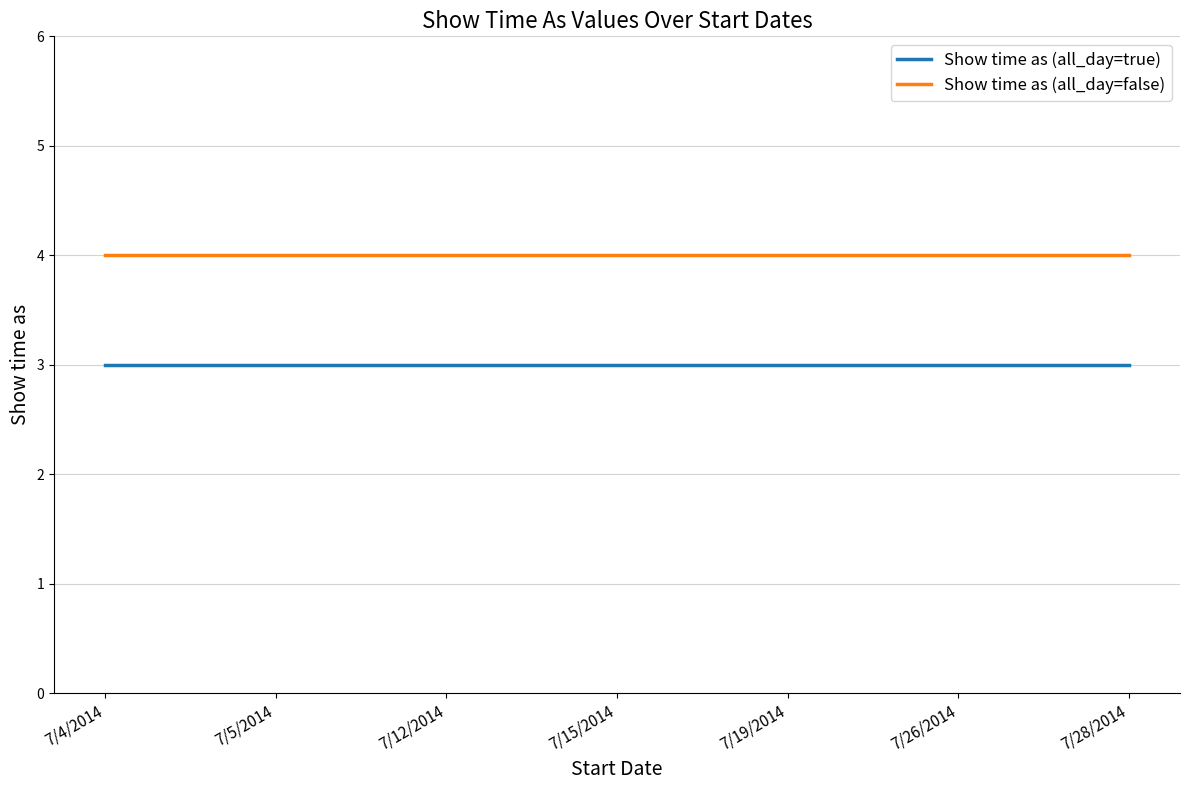

True or false: Show time as (all_day=false) has a value of 6 at 7/15/2014.

False